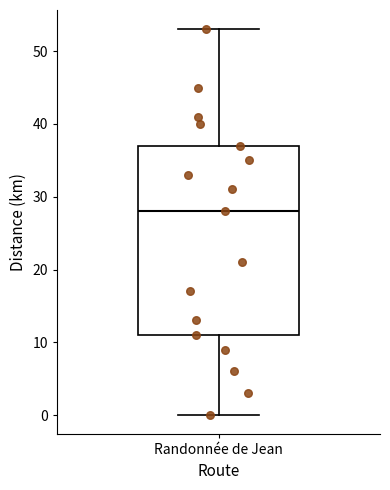

Read this box plot against the y-axis: the position of the median line, the range covered by the box, and the ends of both whiskers. The values are not printed on the chart, so give them approximately, as read against the axis.

median 28, box 11 to 37, whiskers 0 to 53